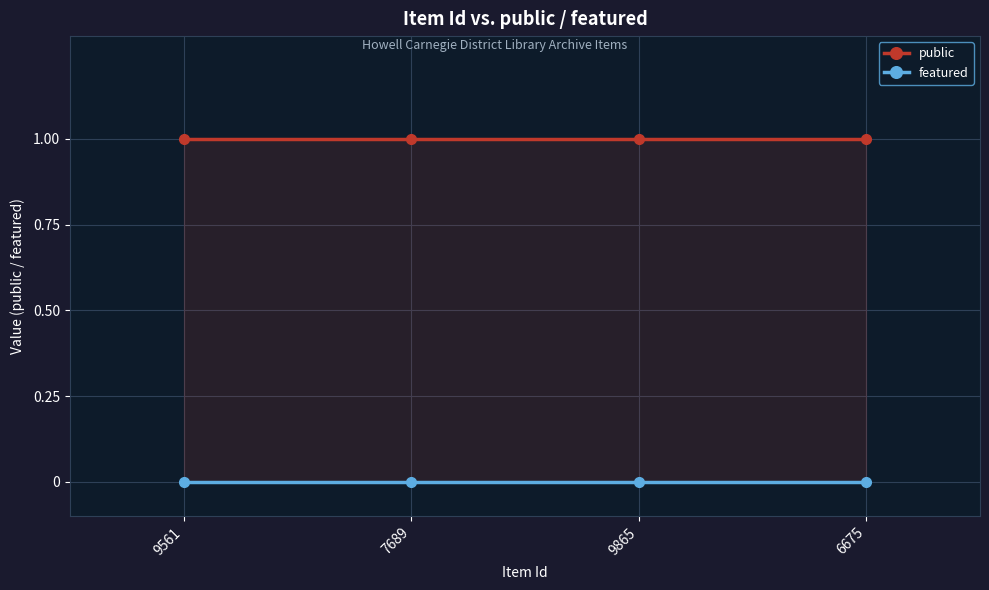

Which series has the largest range (max minus min)?

public